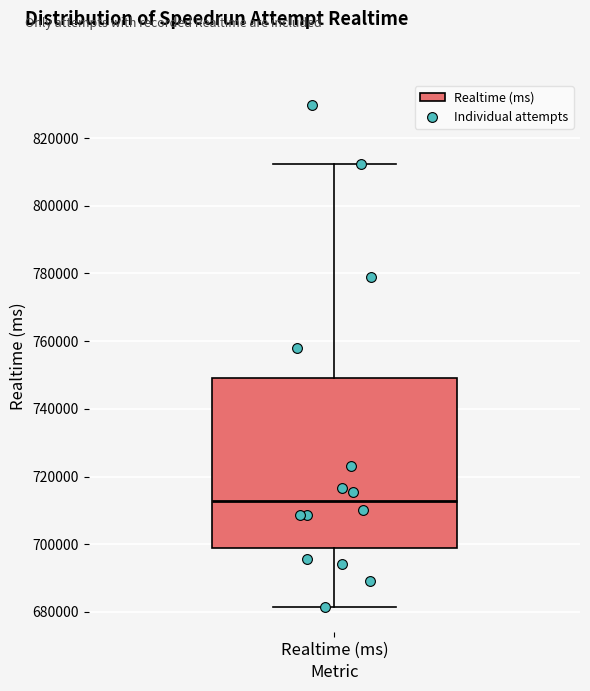

Read this box plot against the y-axis: the position of the median line, the range covered by the box, and the ends of both whiskers. The values are not printed on the chart, so give them approximately, as read against the axis.

median 712000, box 698000 to 750000, whiskers 682000 to 812000